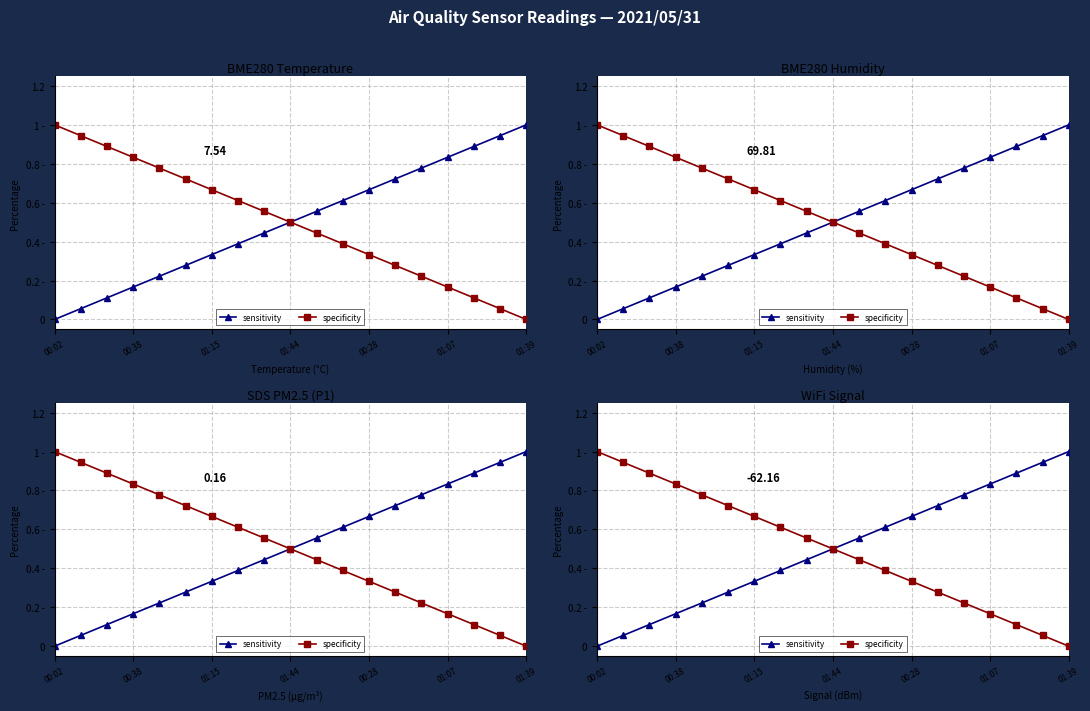

What is the difference between the sensitivity values at 10 and 14?

0.2